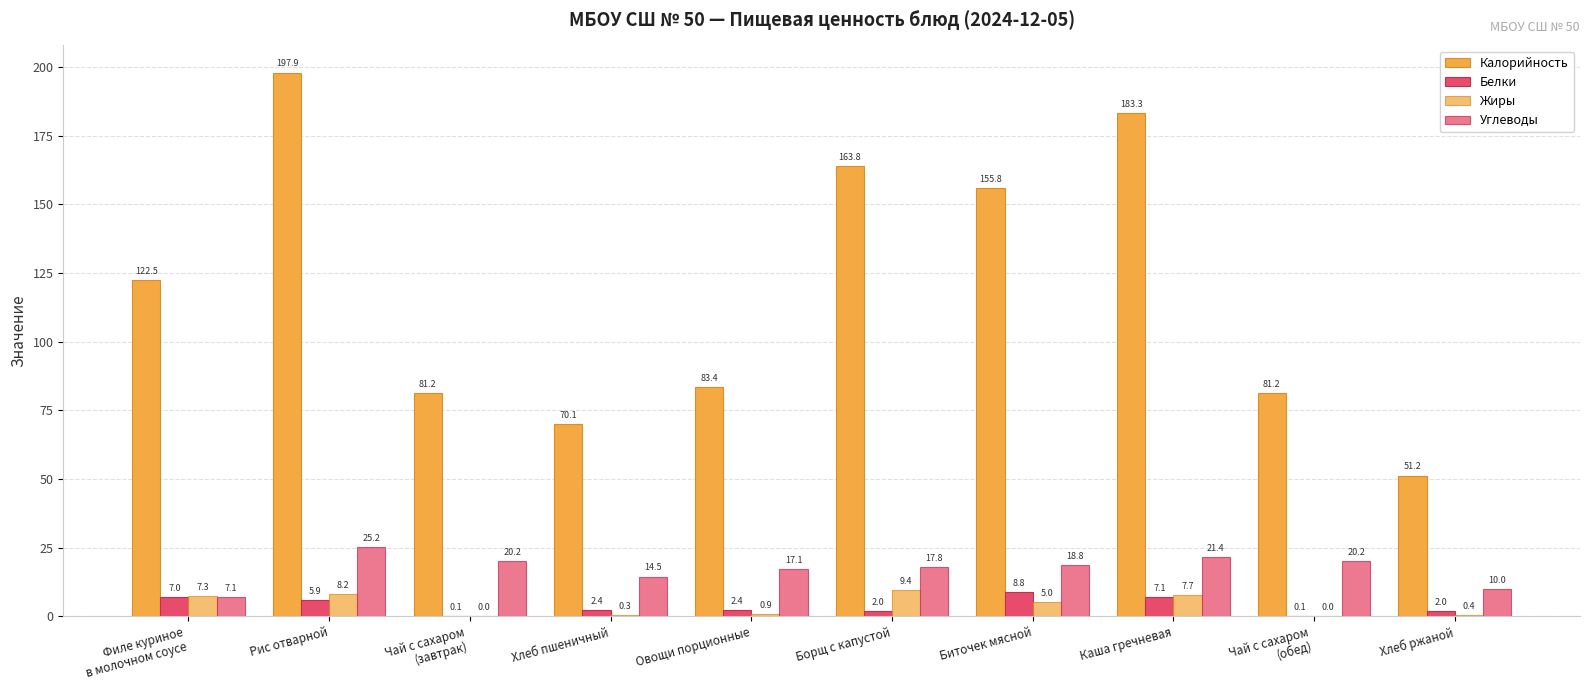

List the series in order of their peak value, lowest first.

Белки, Жиры, Углеводы, Калорийность